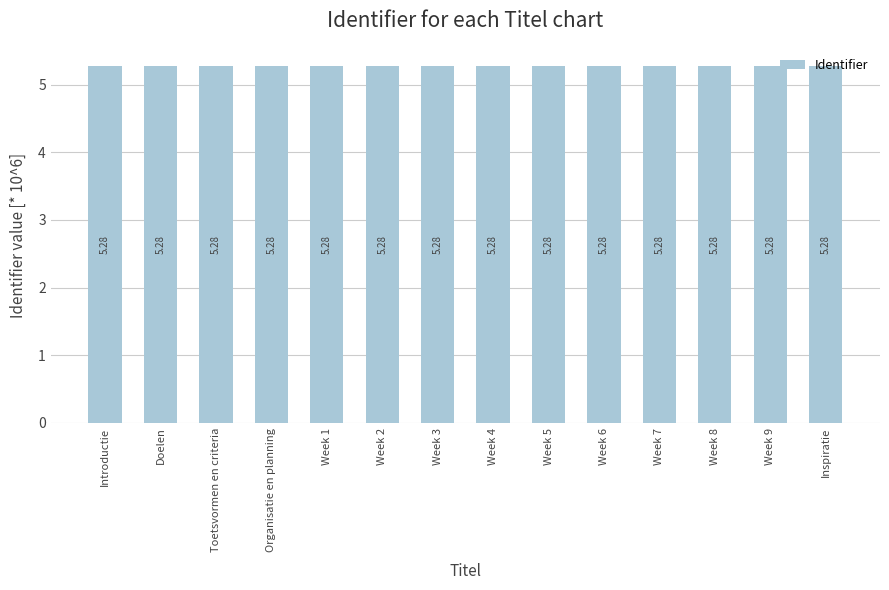

Approximately how many times larger is the value at Toetsvormen en criteria compared to Week 6?

1.0